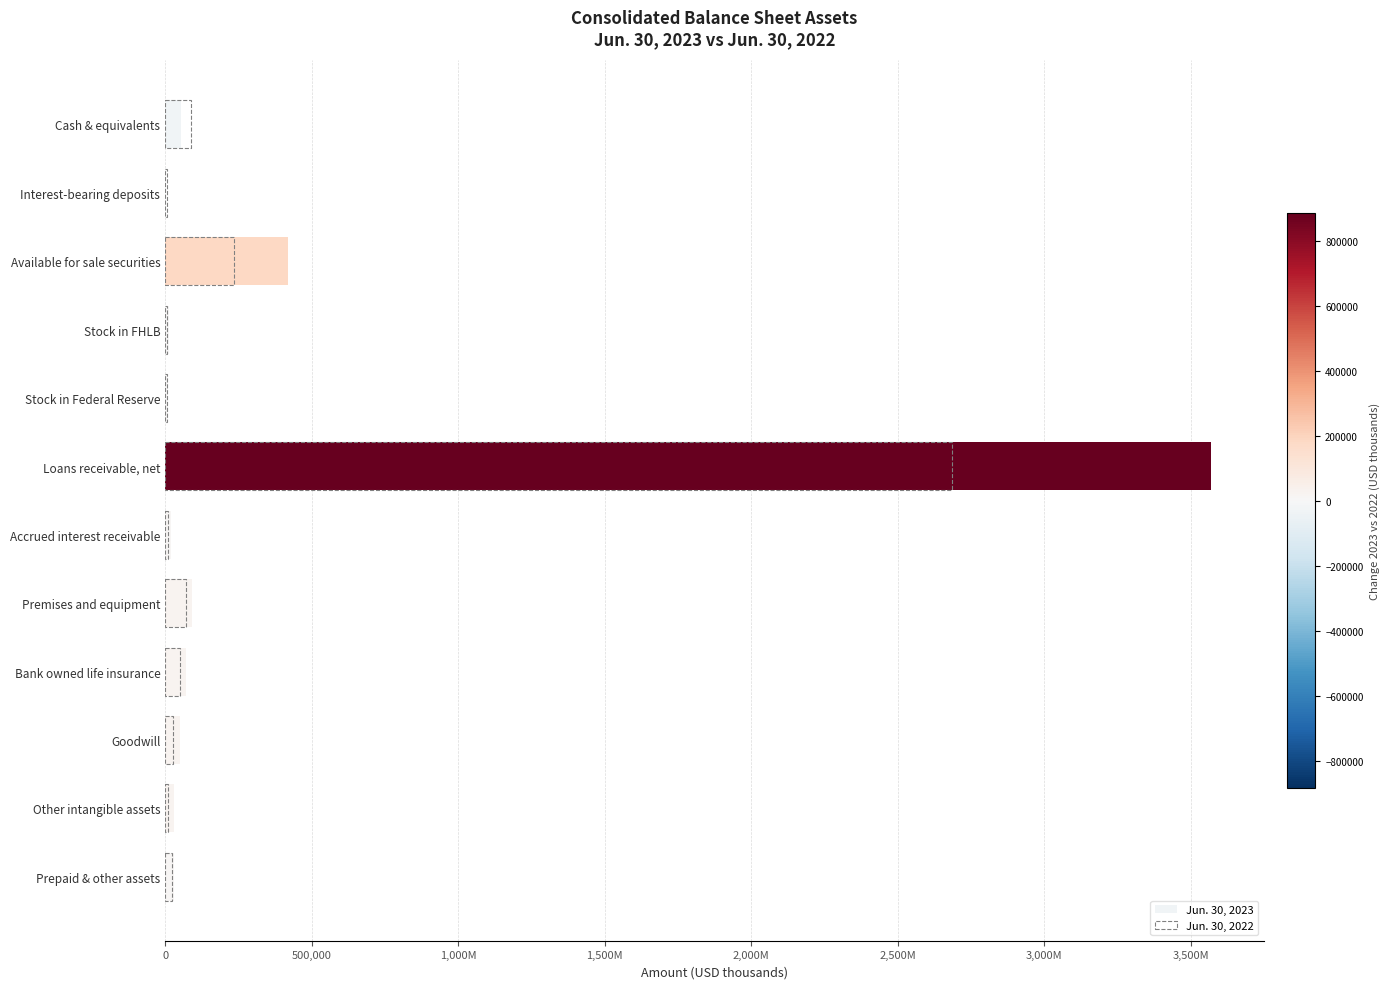

What is the sum of all Jun. 30, 2023 values?

4360211